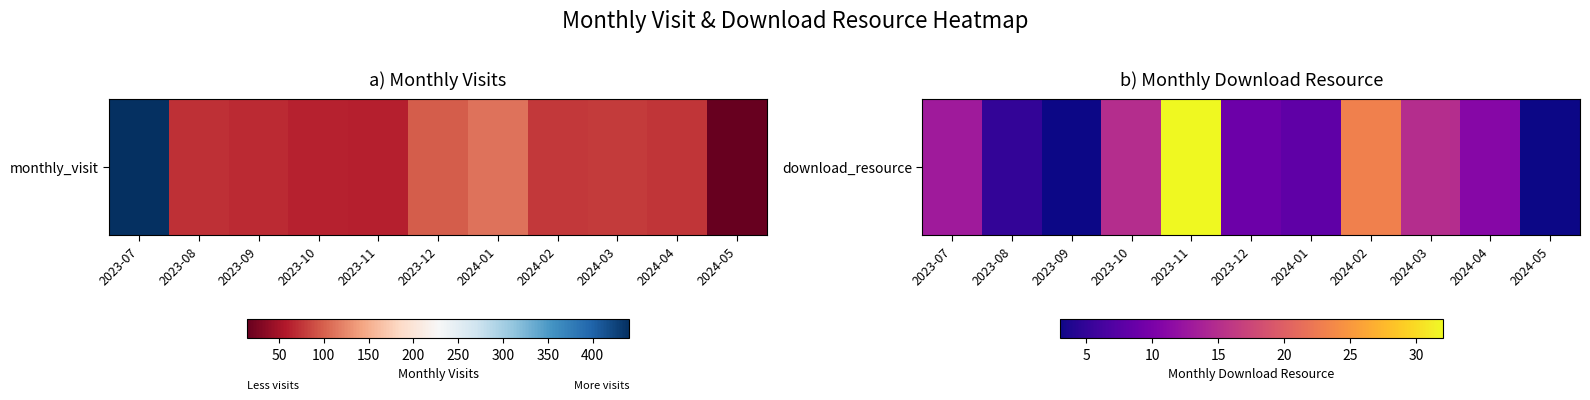

What is the difference between the maximum and minimum values?

29